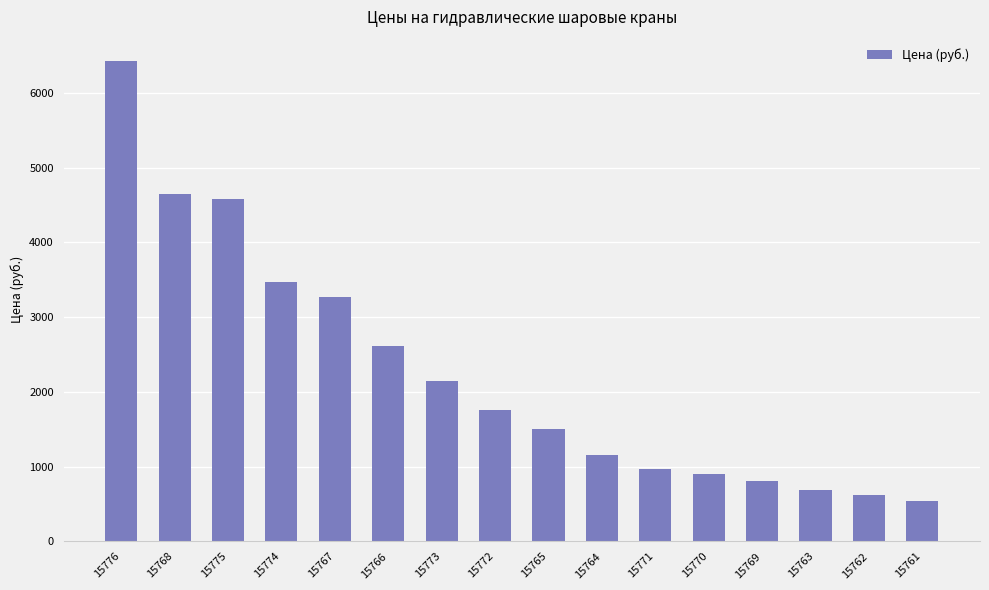

What is the change in value from 15763 to 15761?

-155